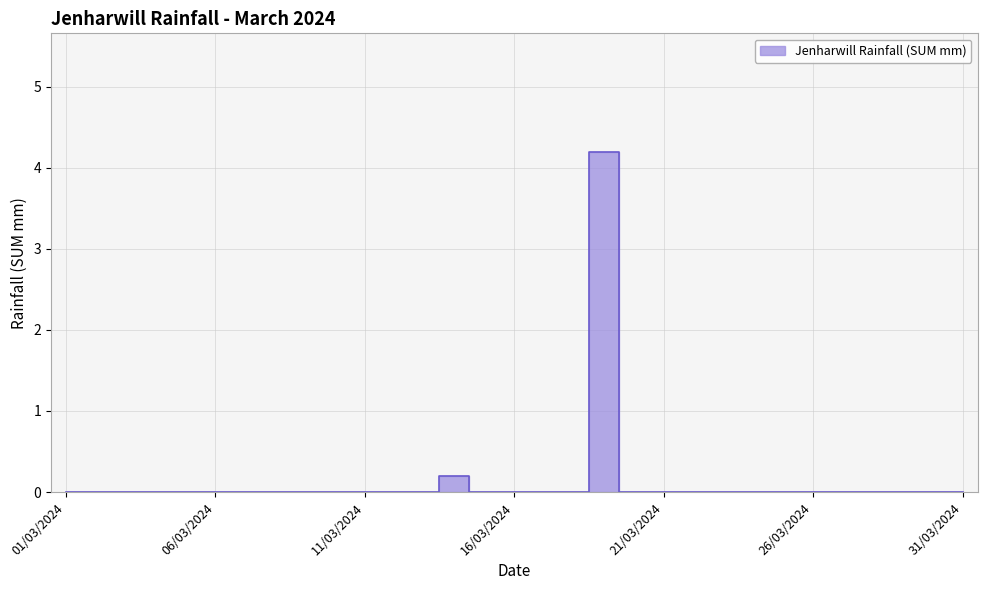

Which category has the lowest value across all series?

01/03/2024